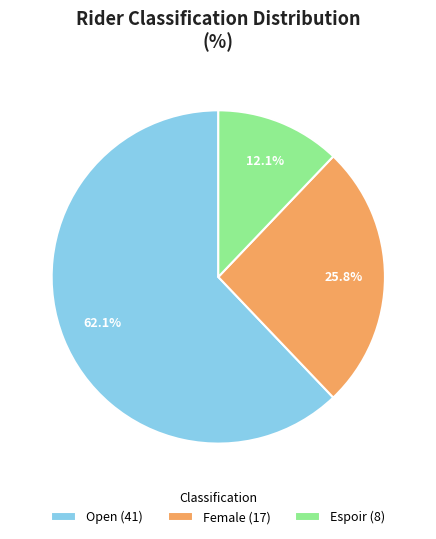

What is the total percentage of Open and Espoir?

74.2%